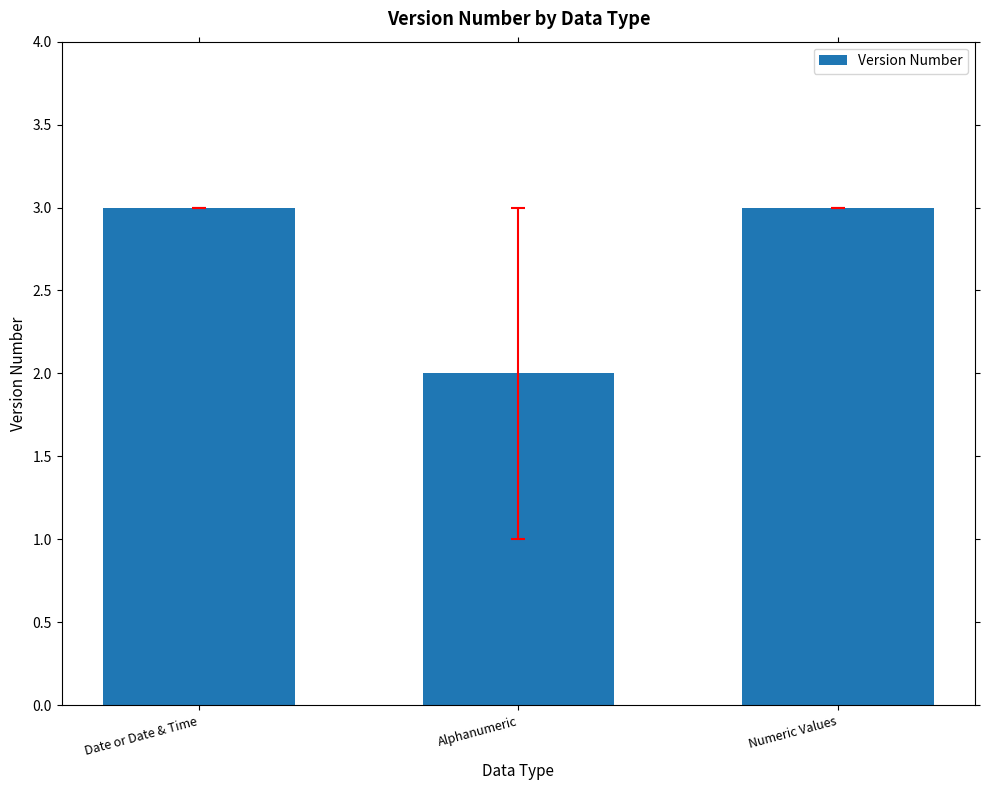

What is the label of the 3rd bar from the right?

Date or Date & Time